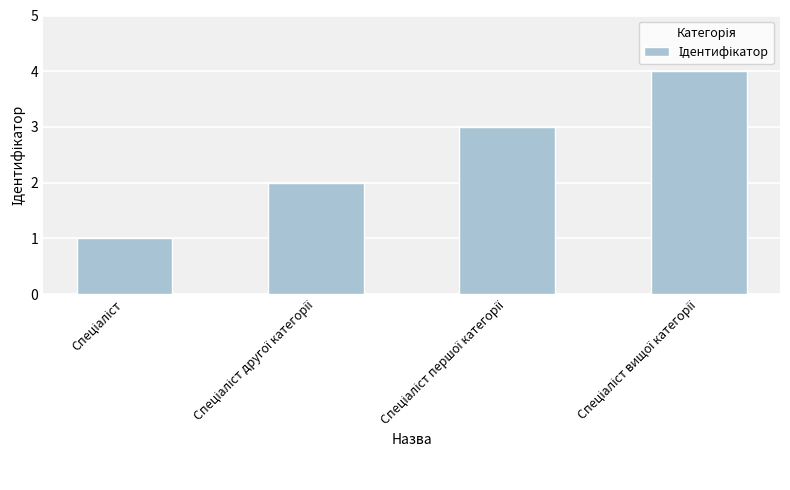

Reading left to right, extract all data points from this chart.

1	2	3	4